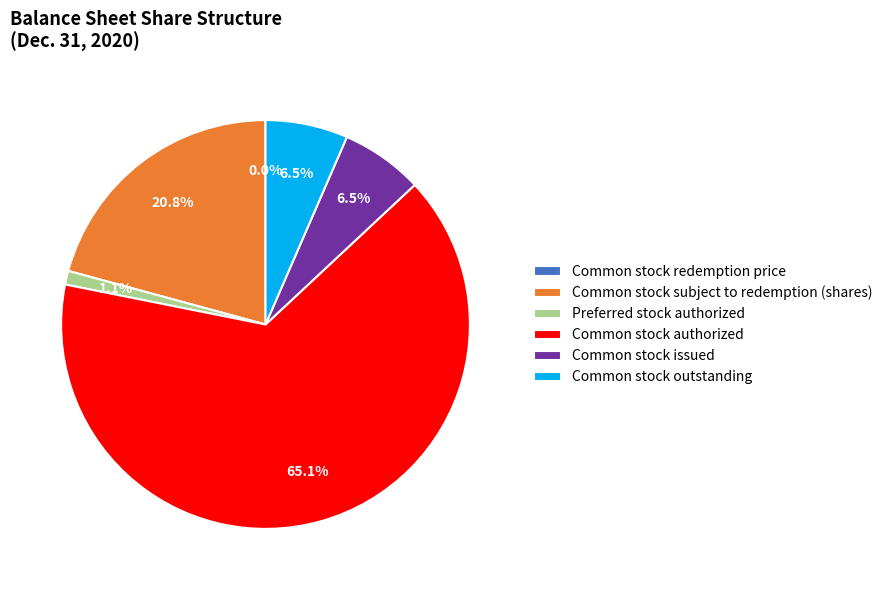

To the nearest percent, what is the difference between the Common stock issued and Common stock authorized slice percentages?

59%